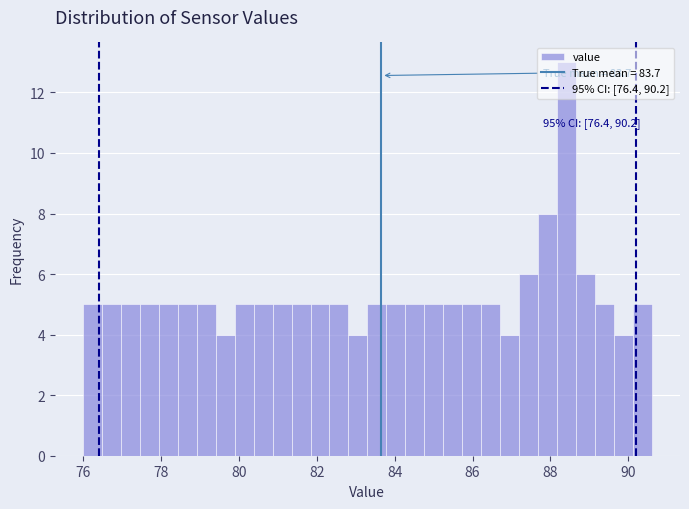

Around what value on the x-axis is the tallest bar? Give the approximate position of its centre, as read against the axis.

88.4